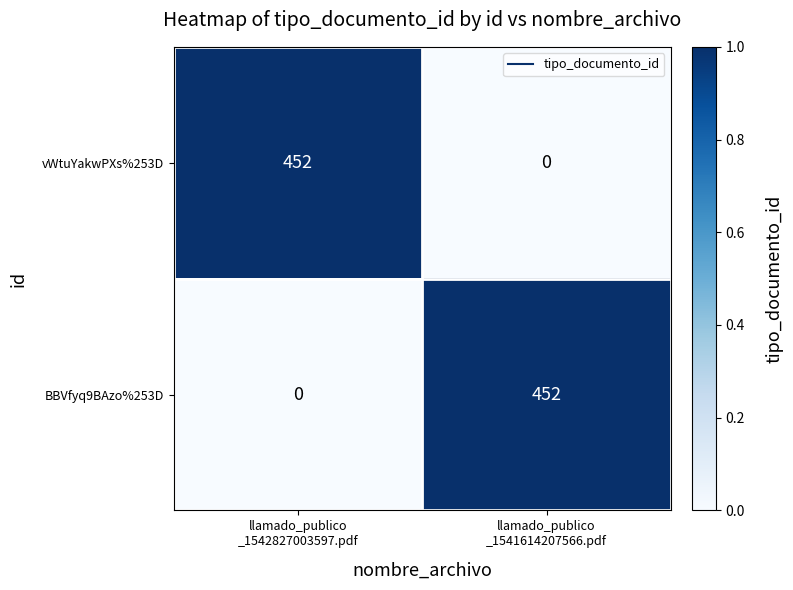

How many distinct data groups are displayed?

2